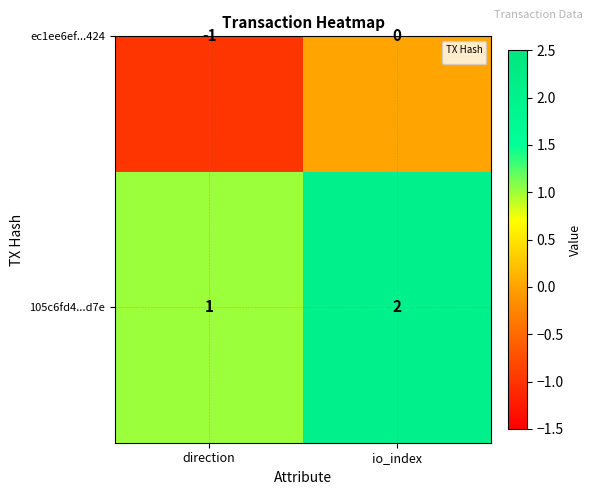

What is the maximum value shown in the chart?

2